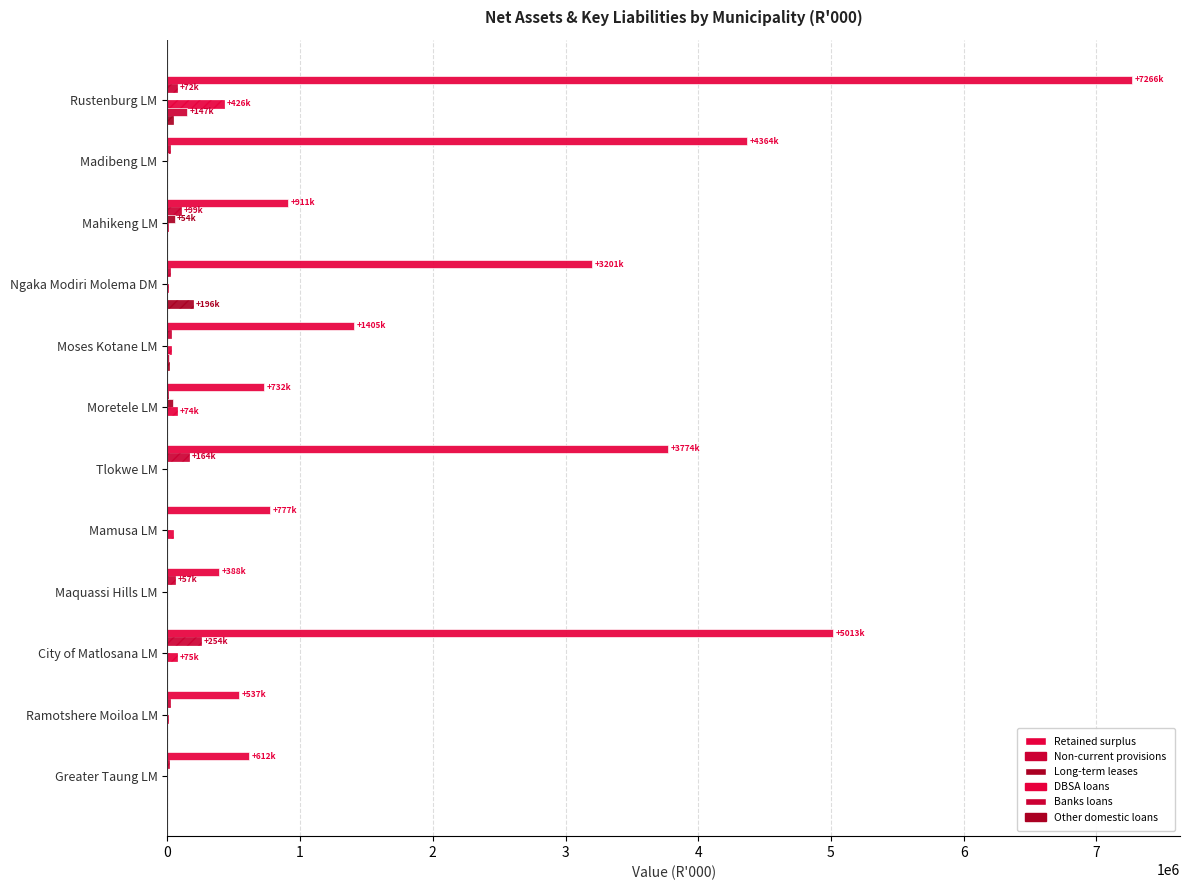

How many series are shown in this chart?

6